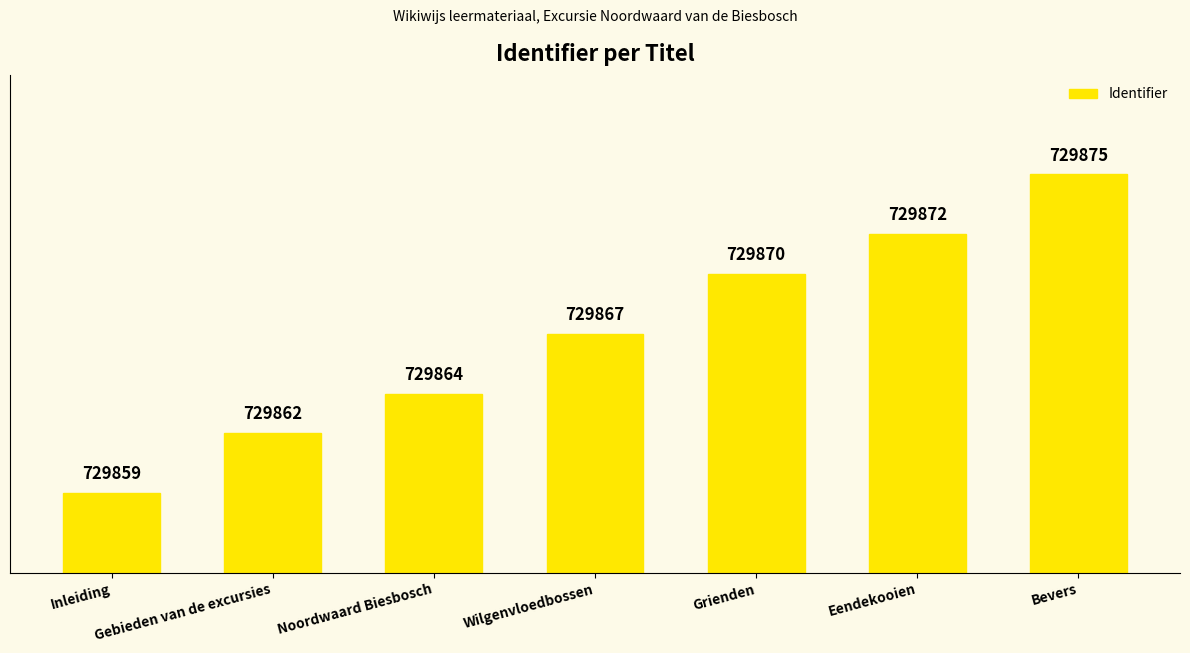

Reading left to right, extract all data points from this chart.

Inleiding=729859	Gebieden van de excursies=729862	Noordwaard Biesbosch=729864	Wilgenvloedbossen=729867	Grienden=729870	Eendekooien=729872	Bevers=729875